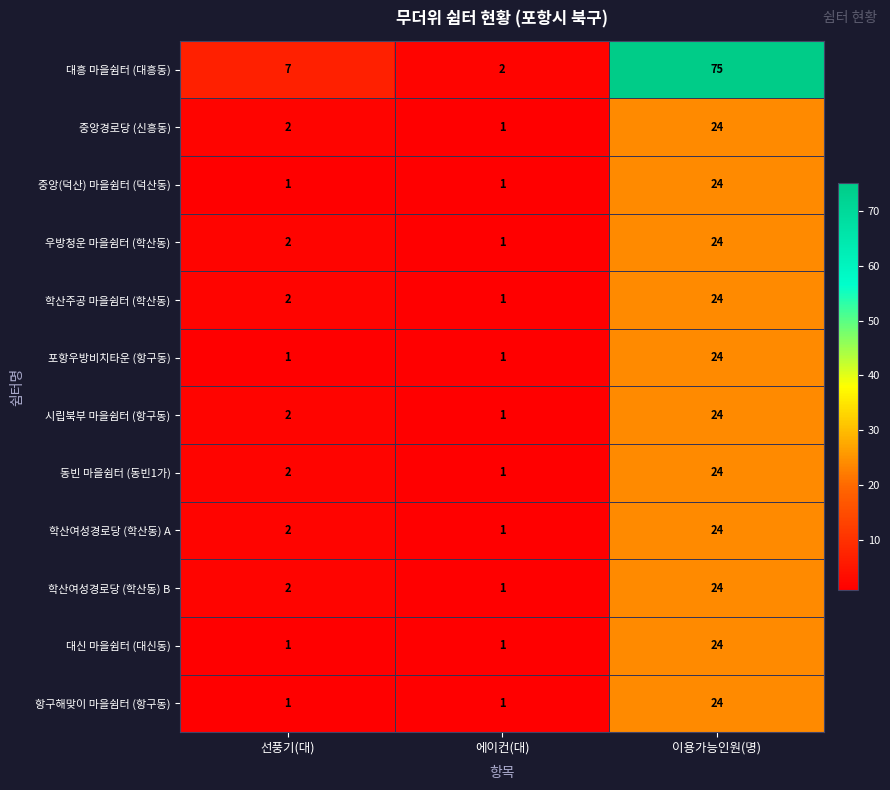

What is the difference between the highest and lowest values at 이용가능인원(명)?

51